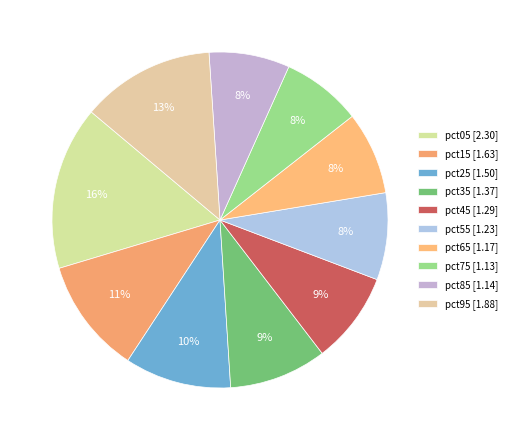

Is pct55 the majority of the pie?

No